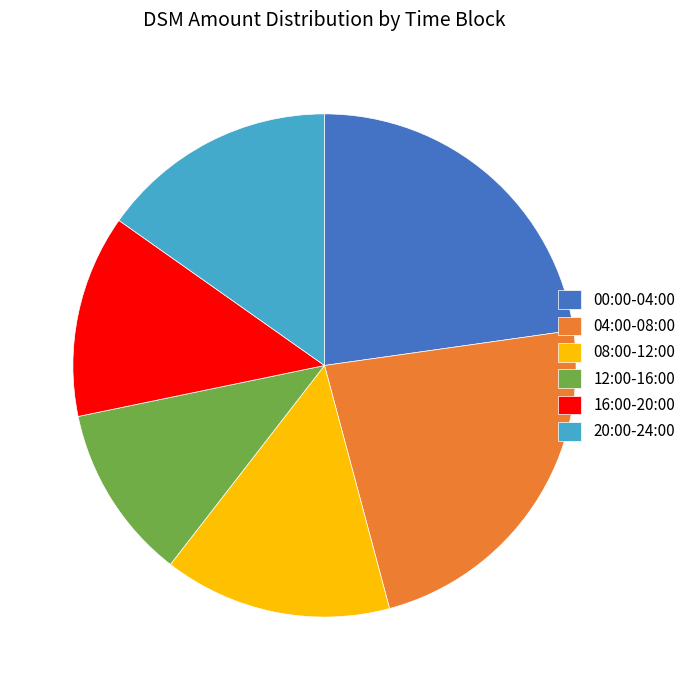

Combined, do 16:00-20:00 and 04:00-08:00 account for over 50%?

No